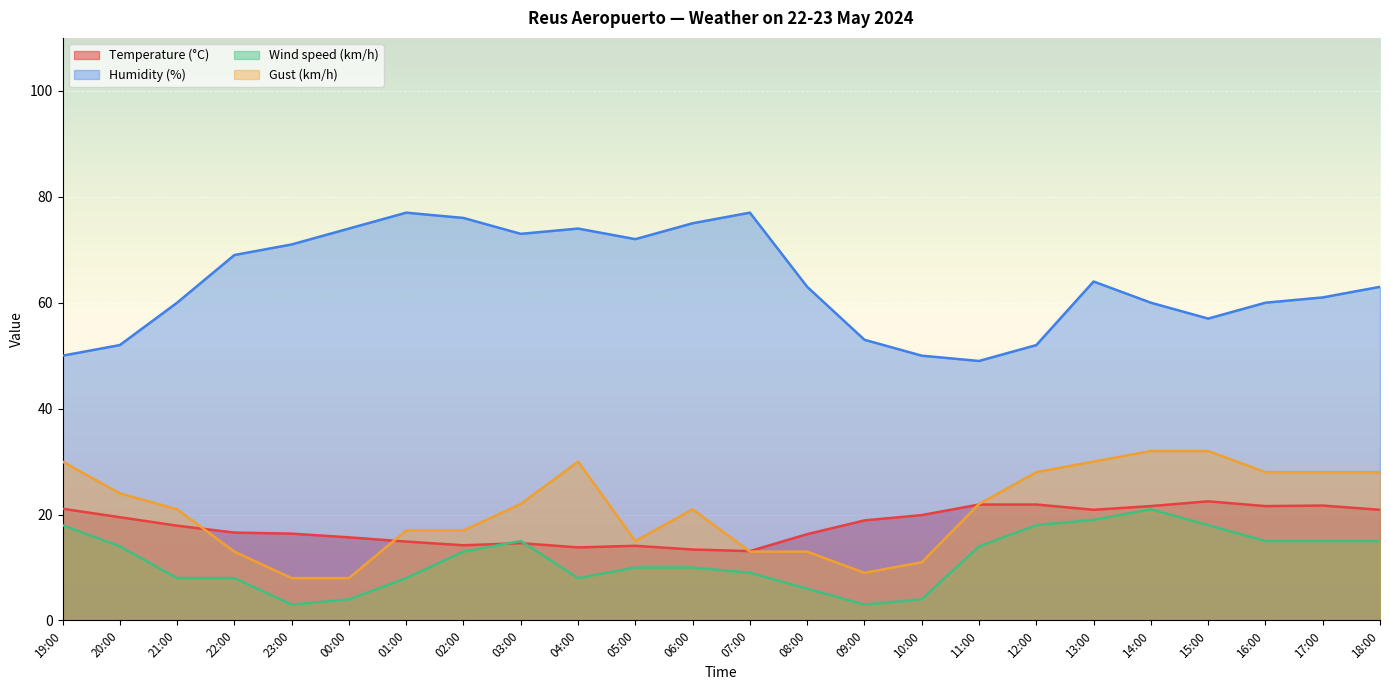

Which category has the lowest value in the Humidity (%) series?

11:00